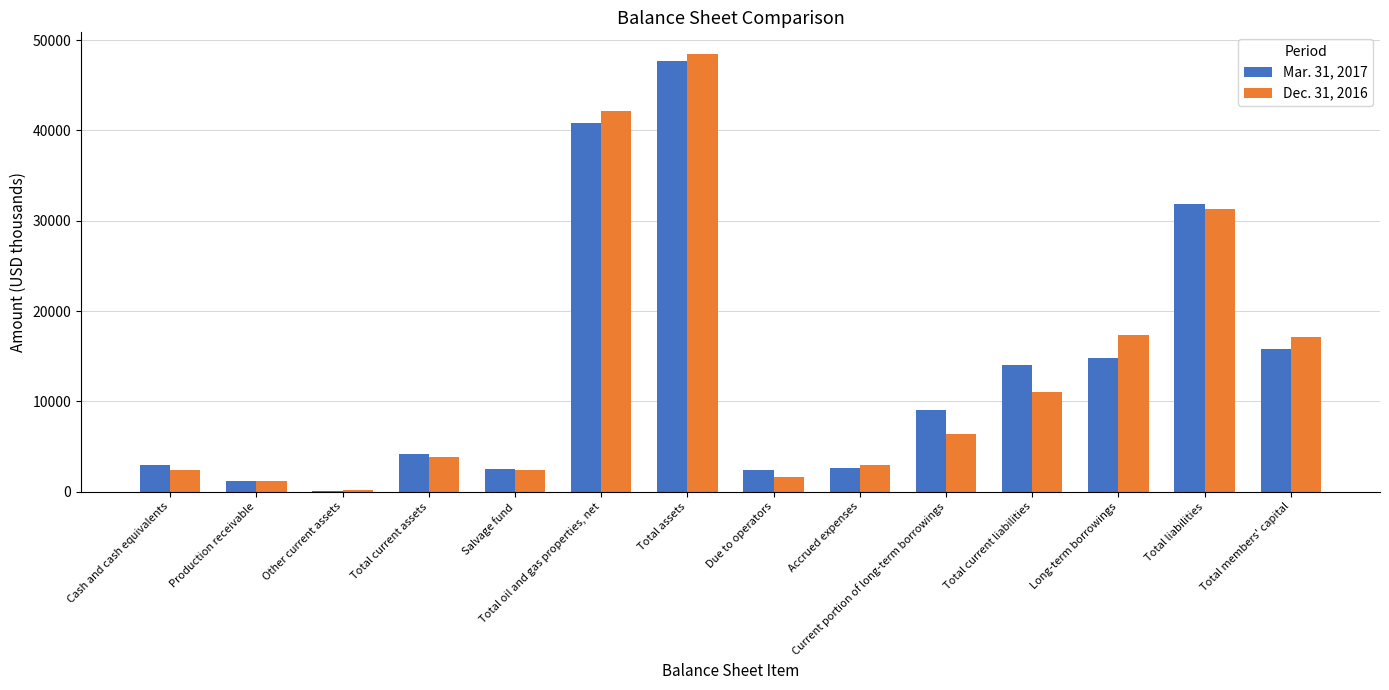

True or false: Dec. 31, 2016 has a value of 69159 at Total oil and gas properties, net.

False